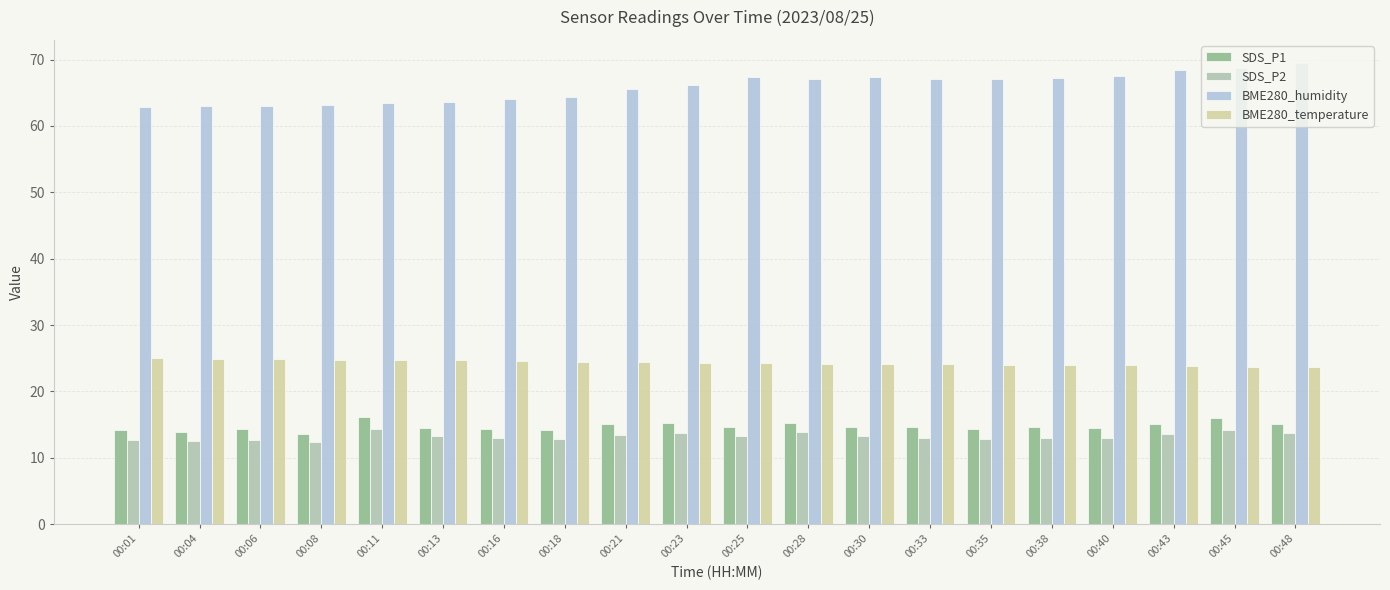

What is the highest value of the BME280_humidity series?

69.5